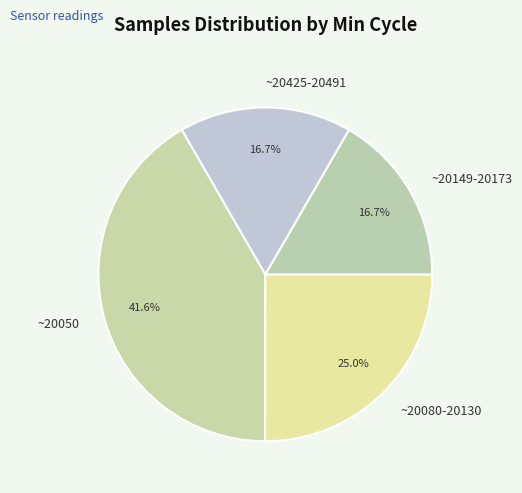

Is there a majority slice in this chart?

No